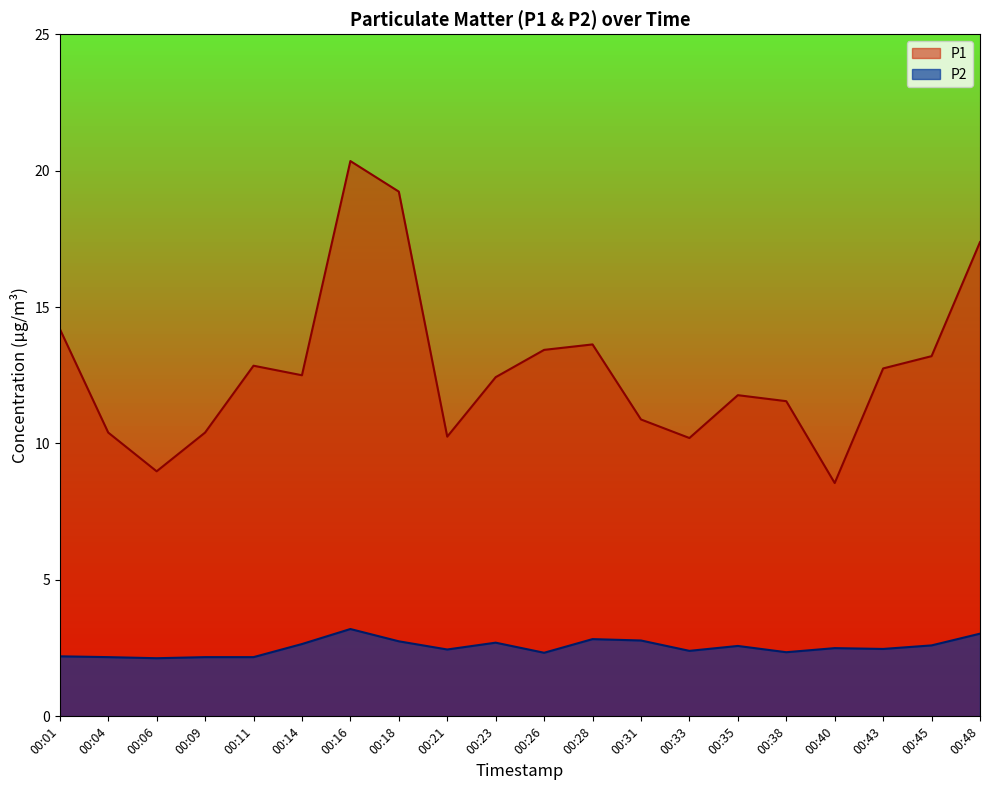

Where is P2 nearest to the value 2?

00:06